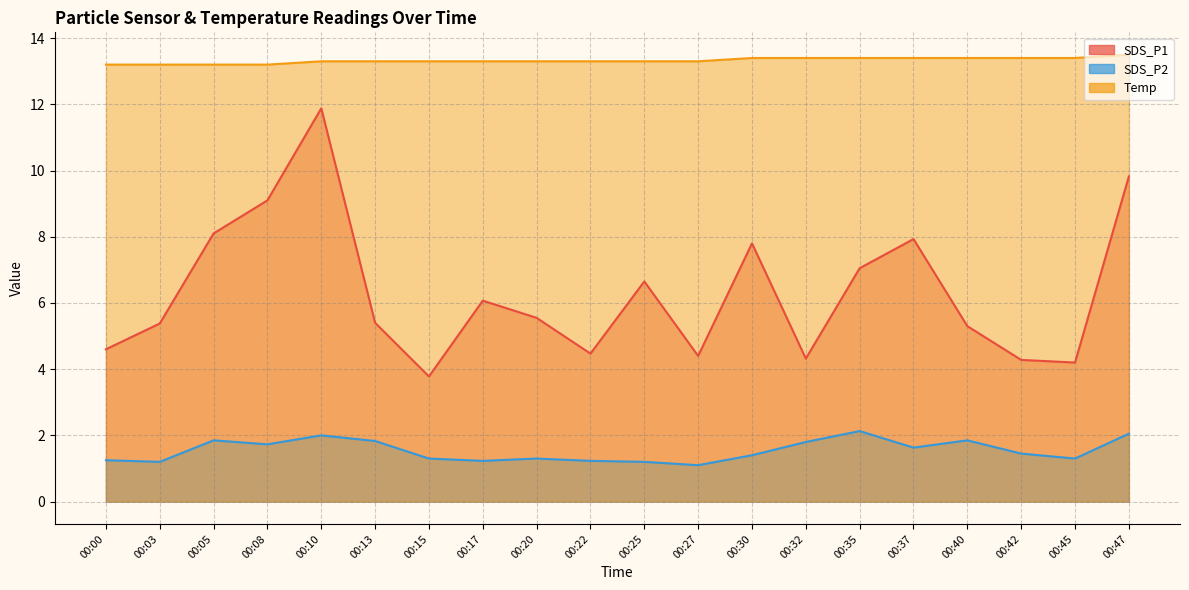

Count the number of data series in this chart.

3